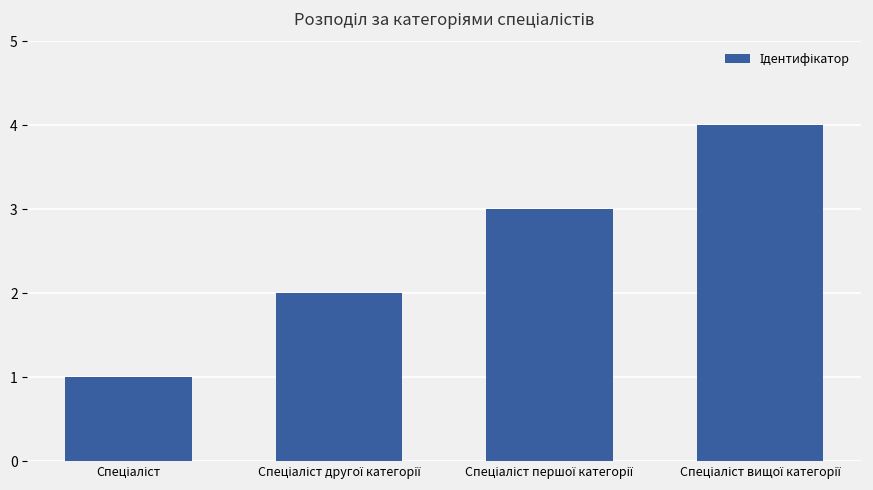

What is the maximum value shown in the chart?

4